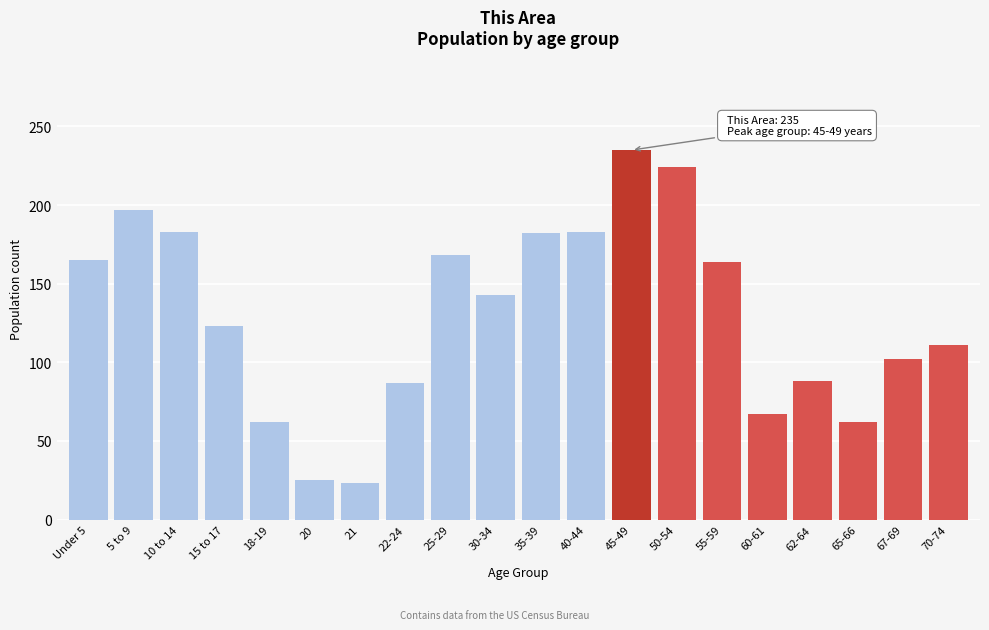

True or false: the data shows 235 at 45-49.

True